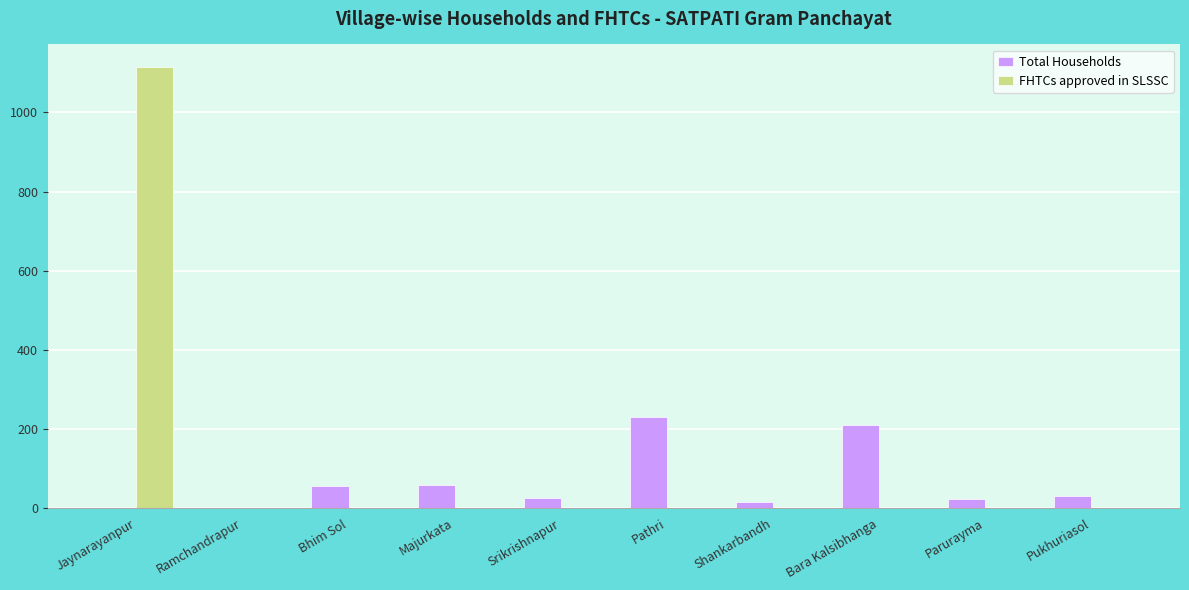

What is the maximum value shown in the chart?

1116